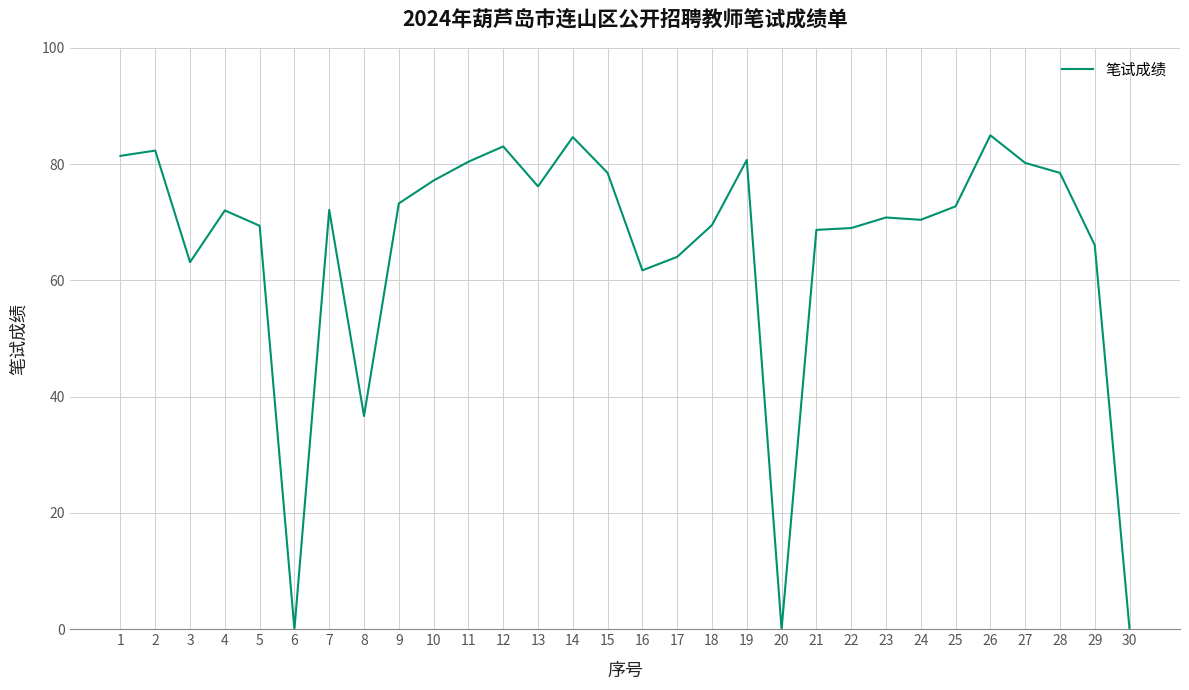

Is it true that the value at 28 is 78.5?

True